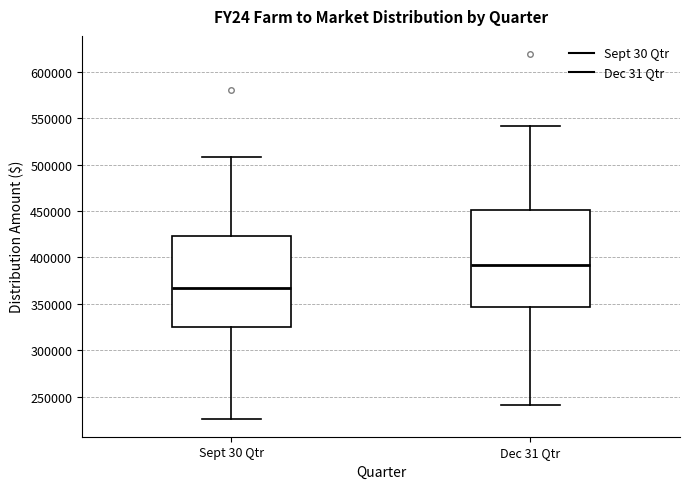

Where is the upper edge of the box for Dec 31 Qtr on the y-axis? The values are not printed on the chart, so give them approximately, as read against the axis.

450000